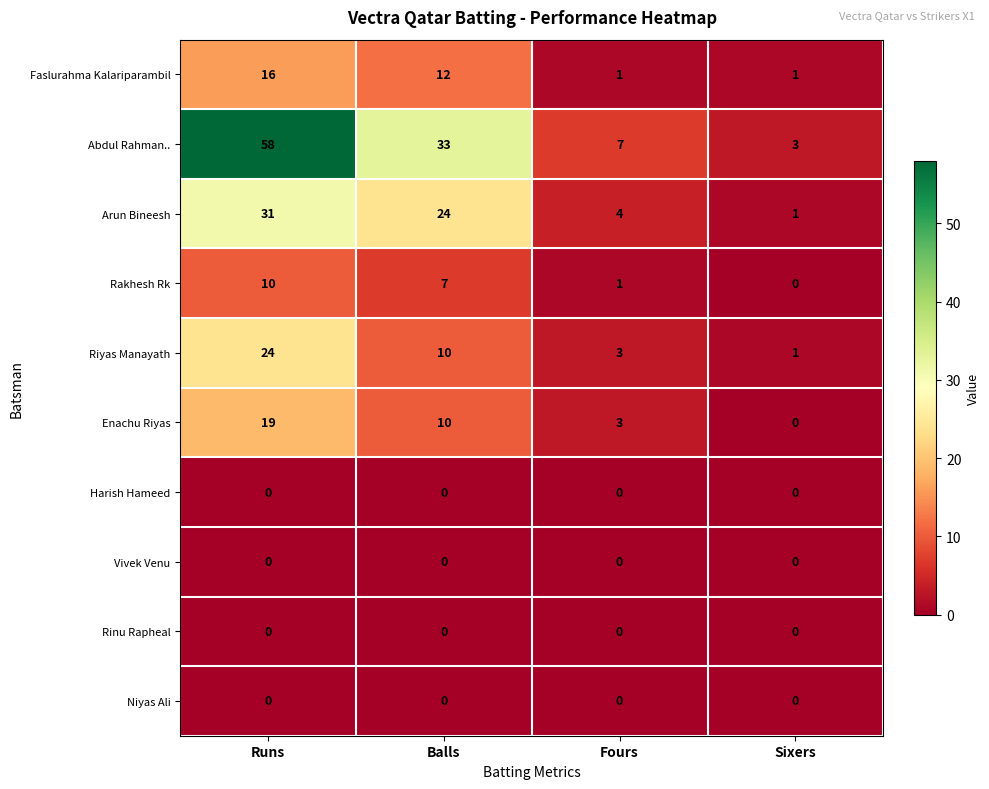

At which label does Abdul Rahman.. first exceed 33?

Runs